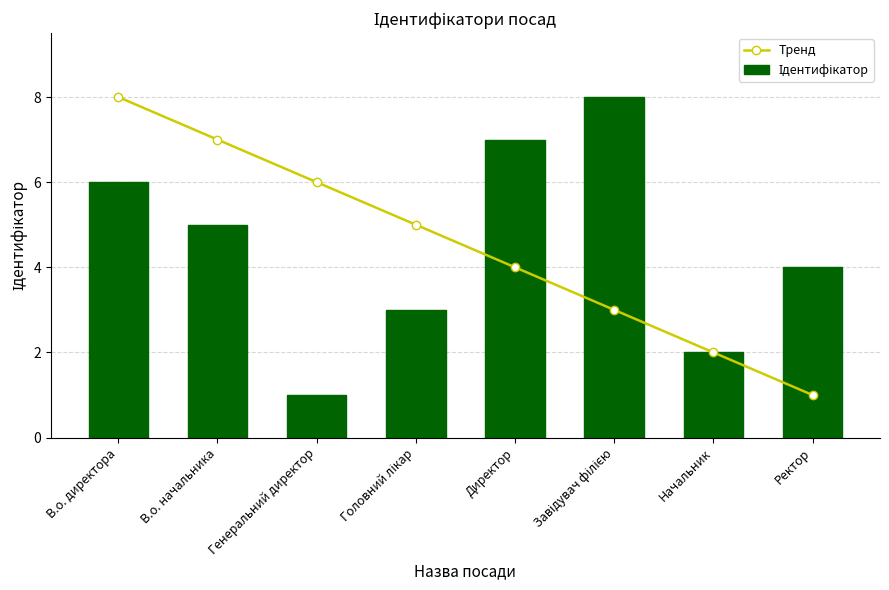

Where does the Тренд series first go above 5?

В.о. директора